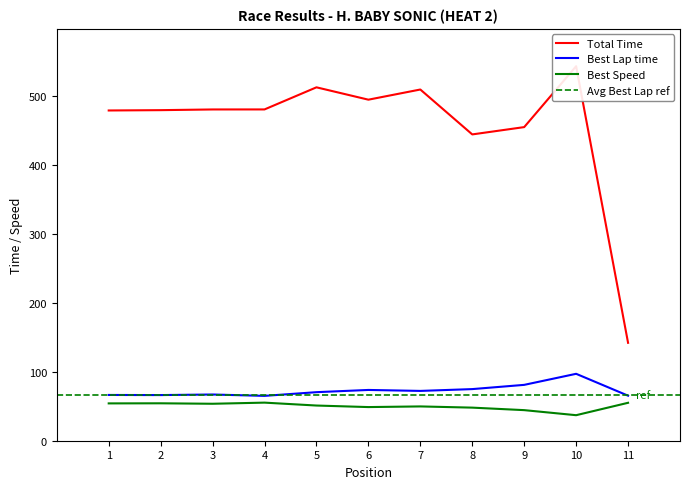

What is the approximate value of Best Lap time at 5?

70.5